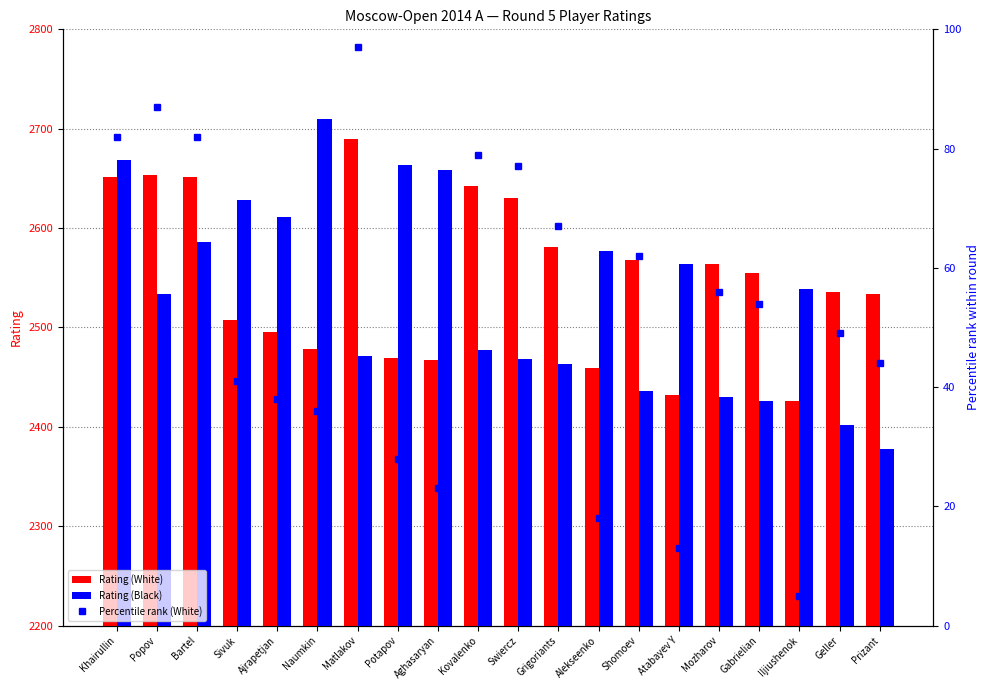

Read the Percentile rank (White) value at Shomoev.

62